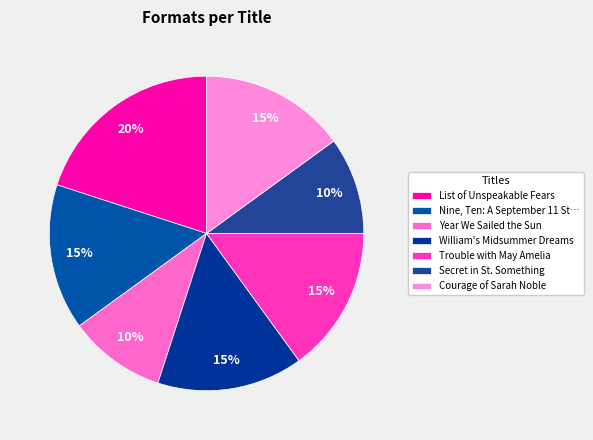

Is there any slice that represents more than half of the pie?

No